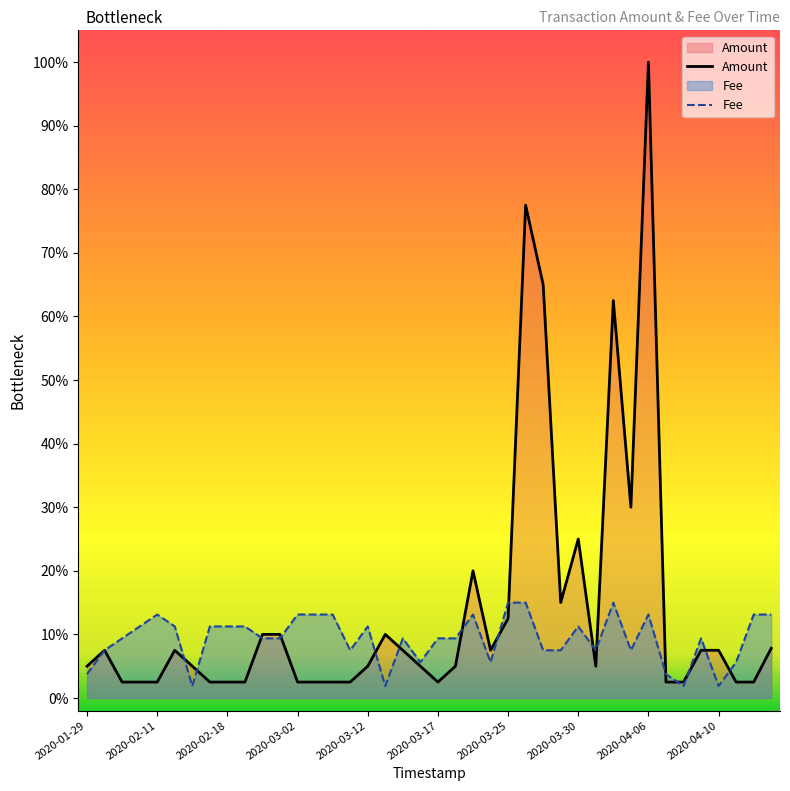

What is the value of the Fee point at the 40th from the left?

0.1